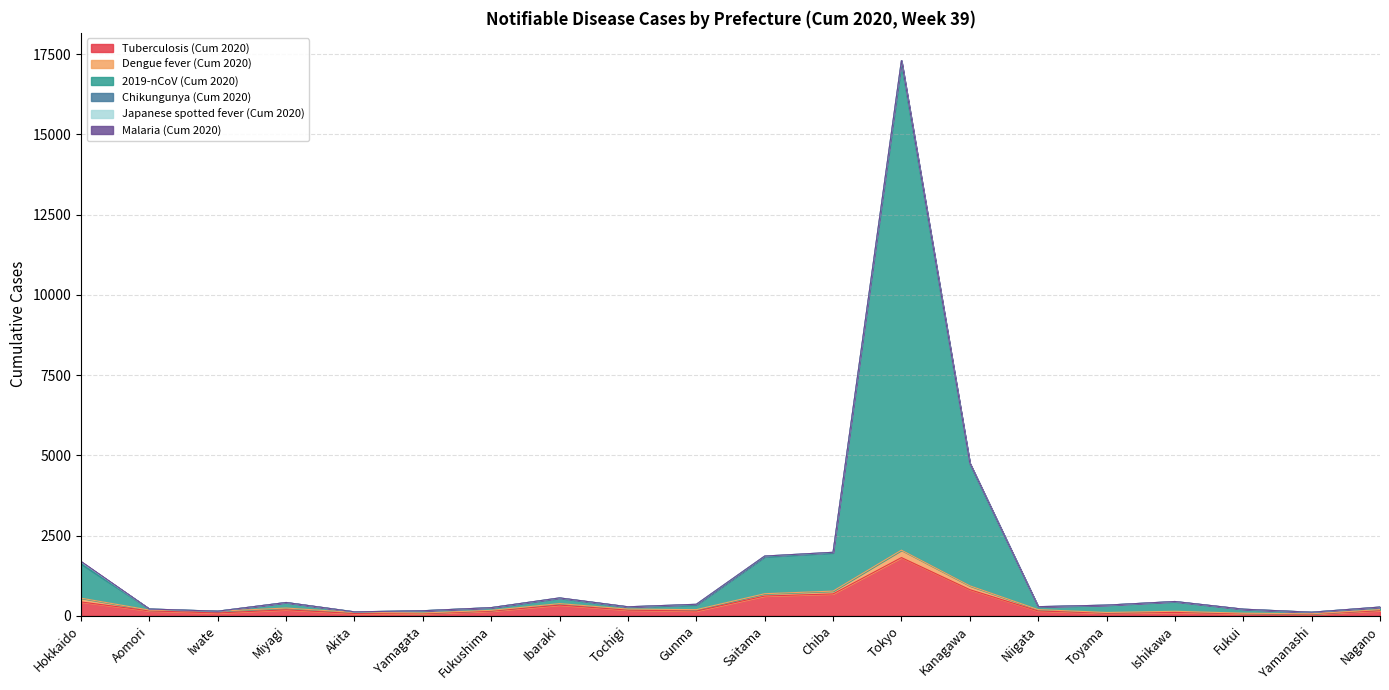

Where does the 2019-nCoV (Cum 2020) series first go above 149?

Hokkaido